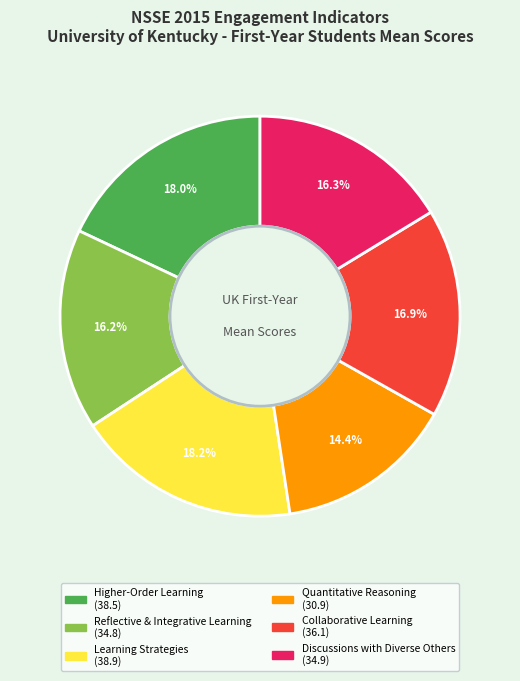

Between Learning Strategies and Reflective & Integrative Learning, which is larger?

Learning Strategies